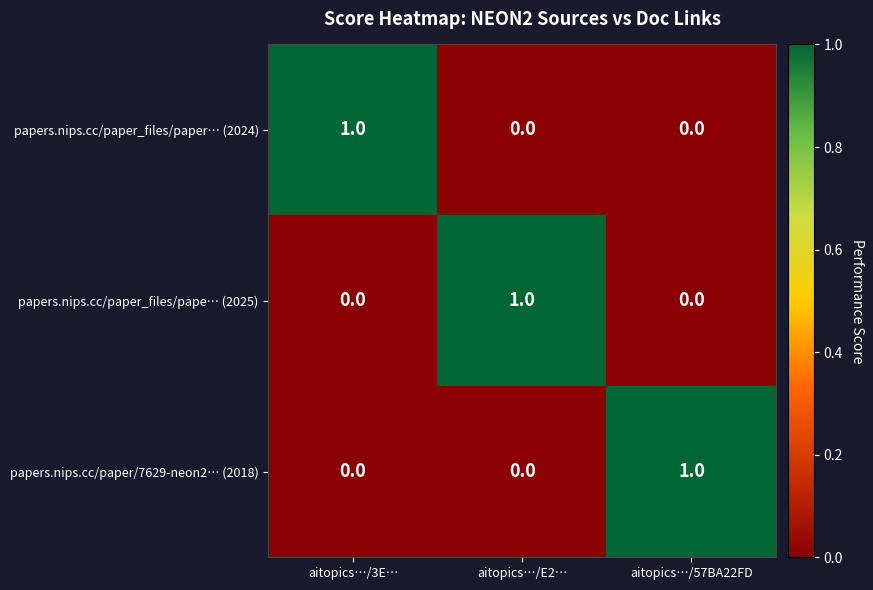

Count the papers.nips.cc/paper_files/paper… (2024) values in the range 0 to 1.

3